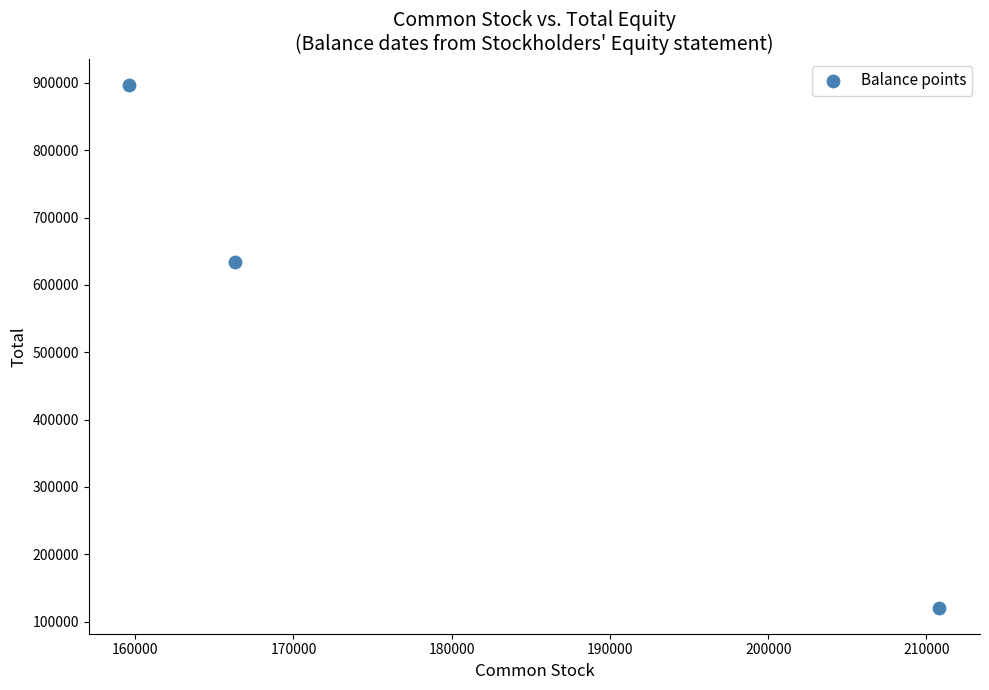

What Y value in the scatter plot is closest to 508941?

633357